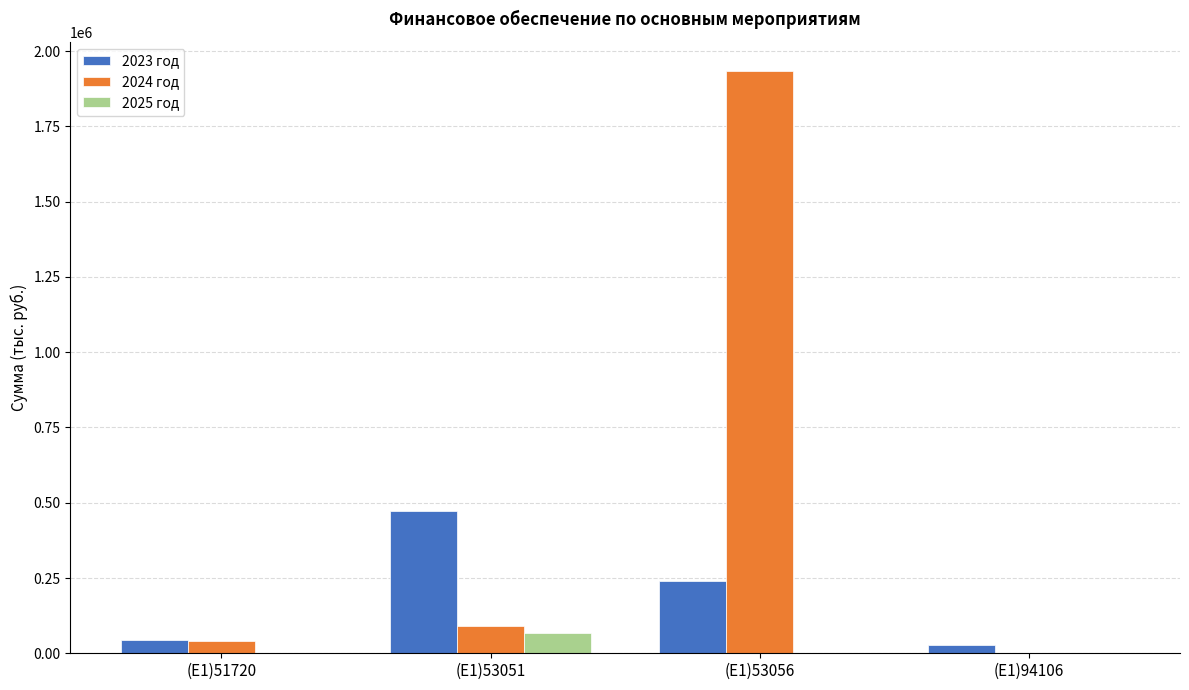

What is the greatest value displayed?

1933983.6